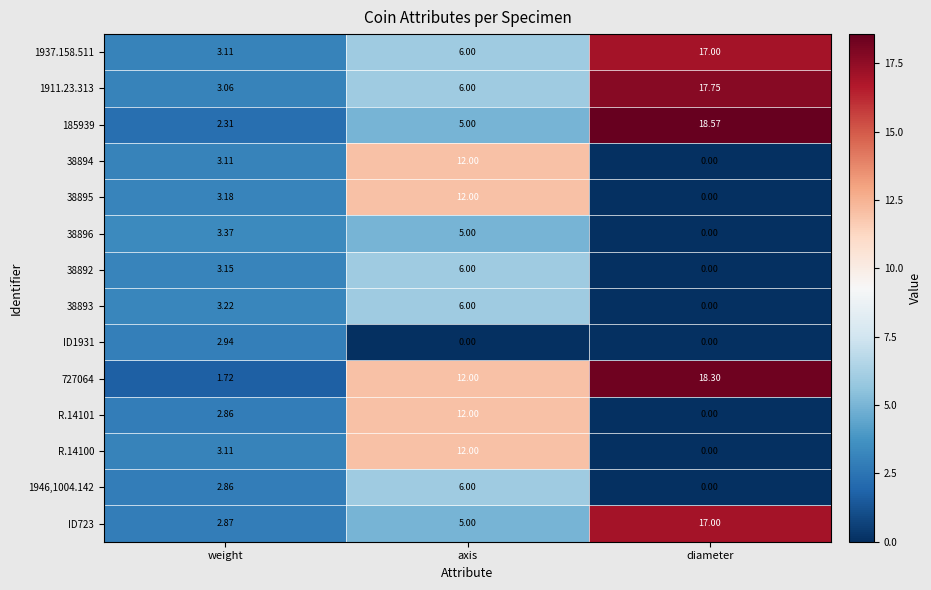

Where does the R.14100 series first go above 3?

weight